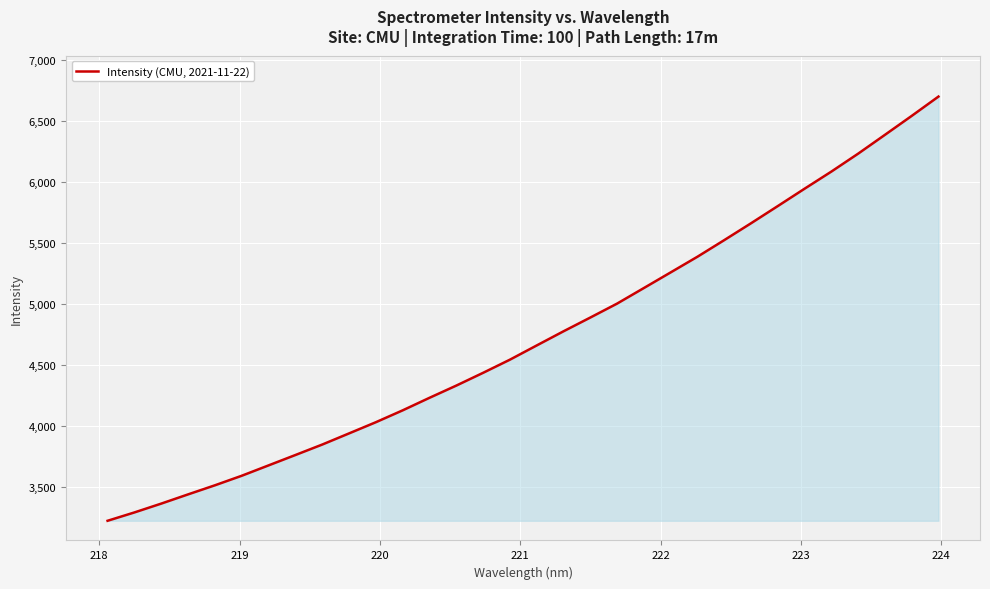

What is the difference between the maximum and minimum values?

3475.4